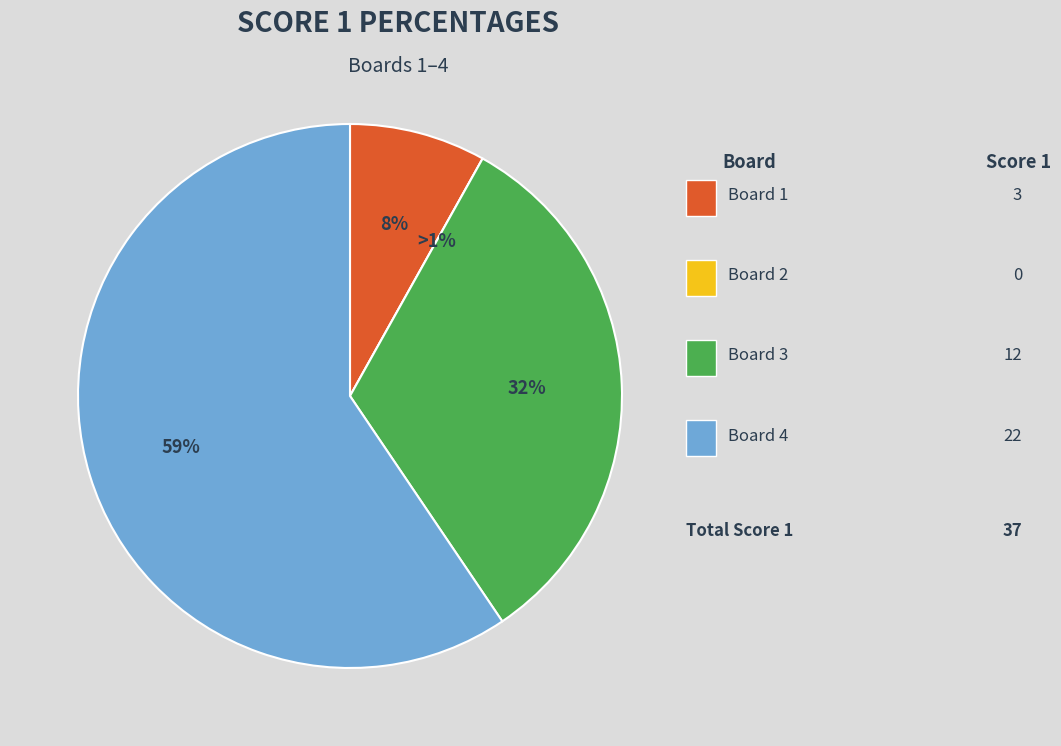

Do Board 2 and Board 4 together represent more than half of the pie?

Yes